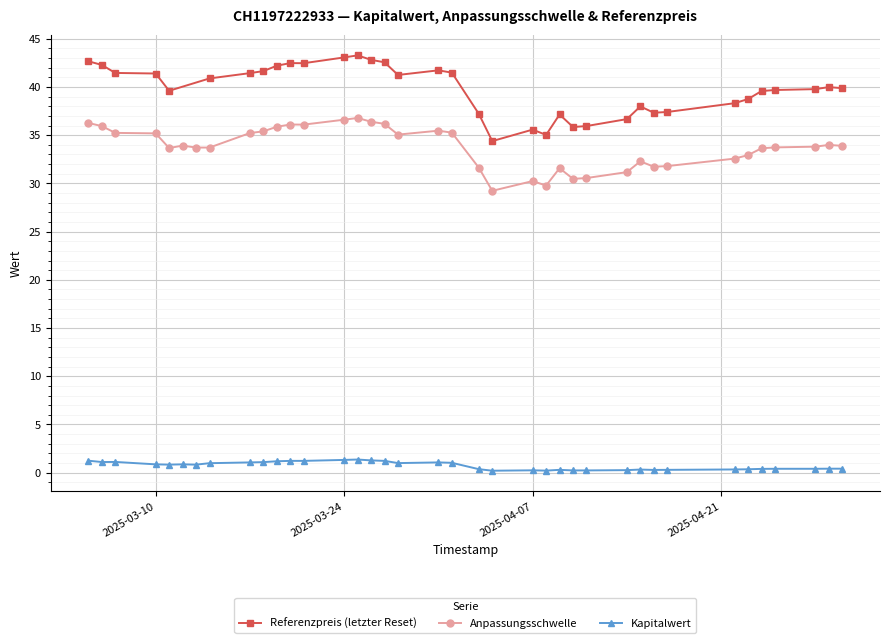

True or false: Kapitalwert and Anpassungsschwelle cross at least once.

False